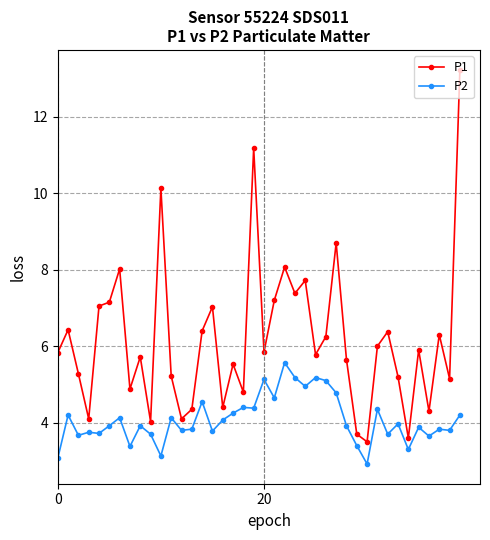

What is the difference between the maximum and minimum values in the P1 series?

9.7